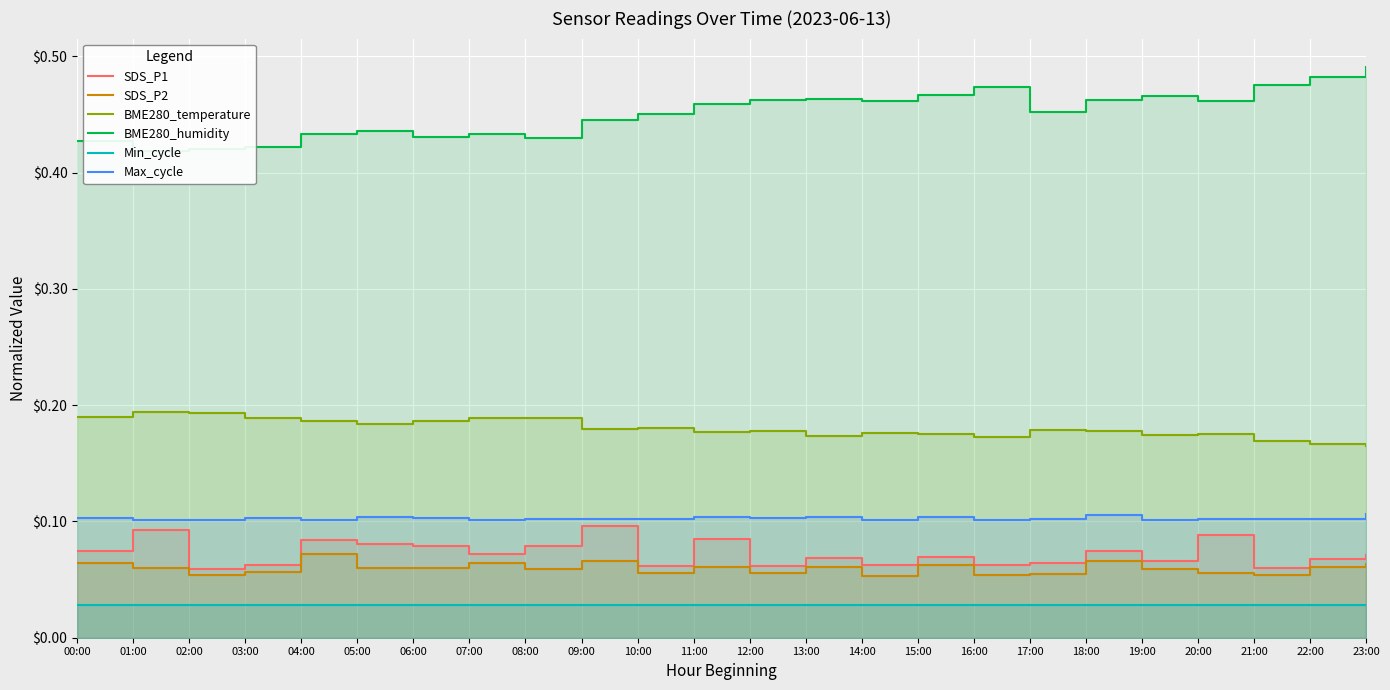

Does the chart display data point markers on the line(s)?

No